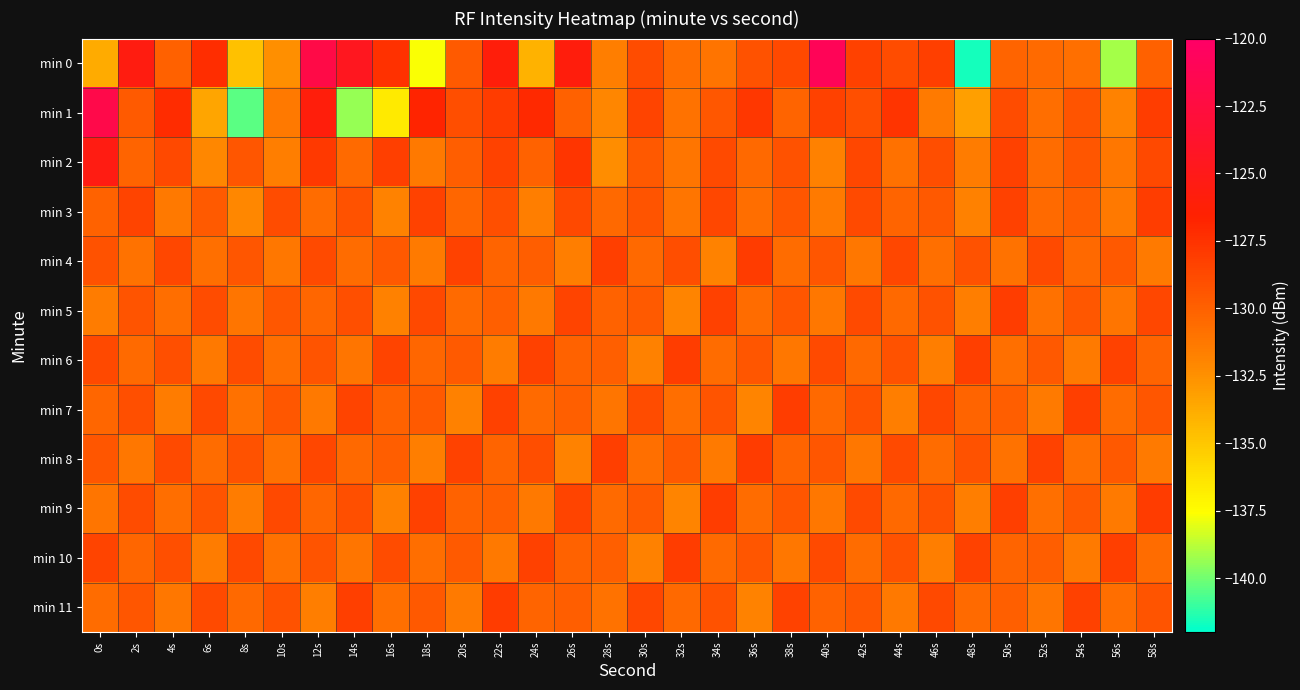

Which category has the lowest value across all series?

48s